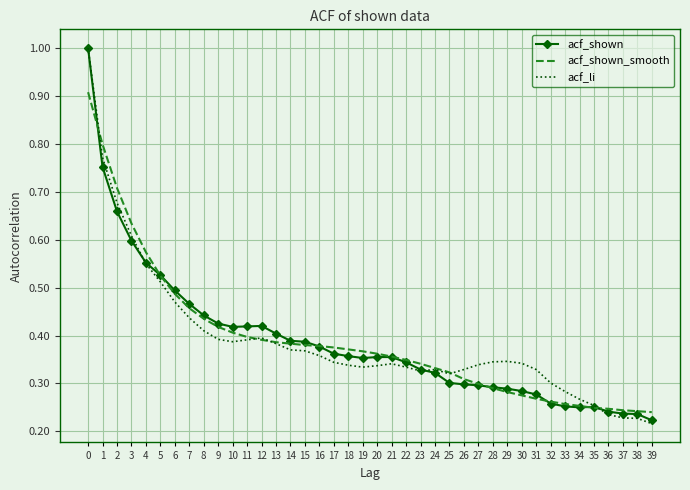

True or false: acf_shown_smooth has a value of 0.3 at 22.

True